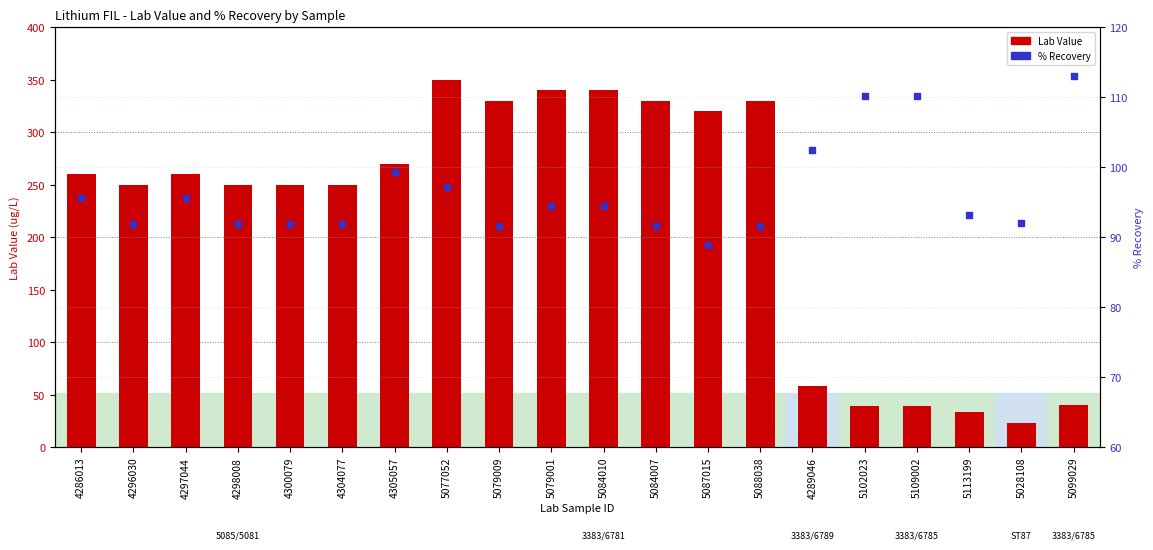

Is the value of % Recov at 4305057 greater than the value of Lab Value at 5102023?

Yes